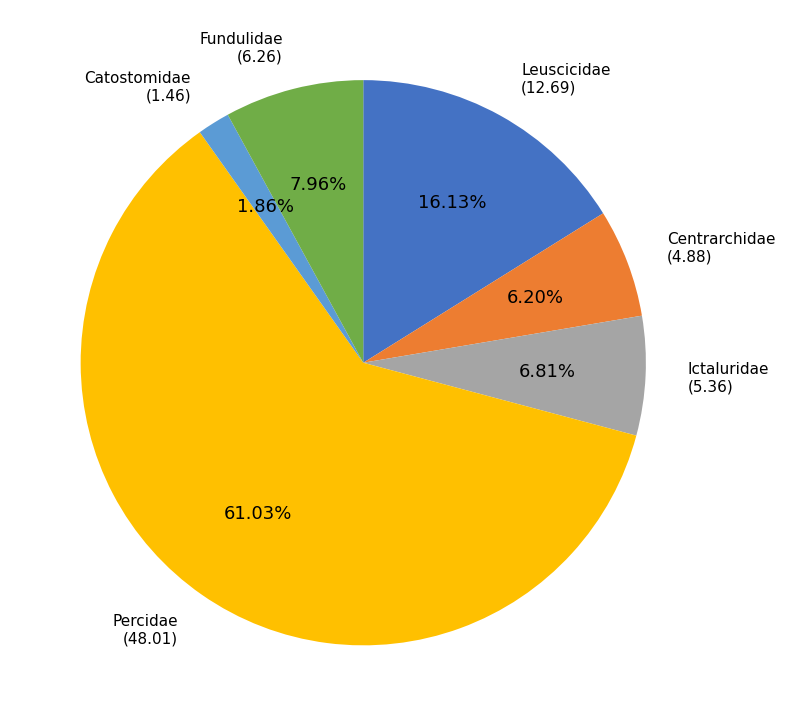

To the nearest percent, what percentage of the pie is Percidae?

61%